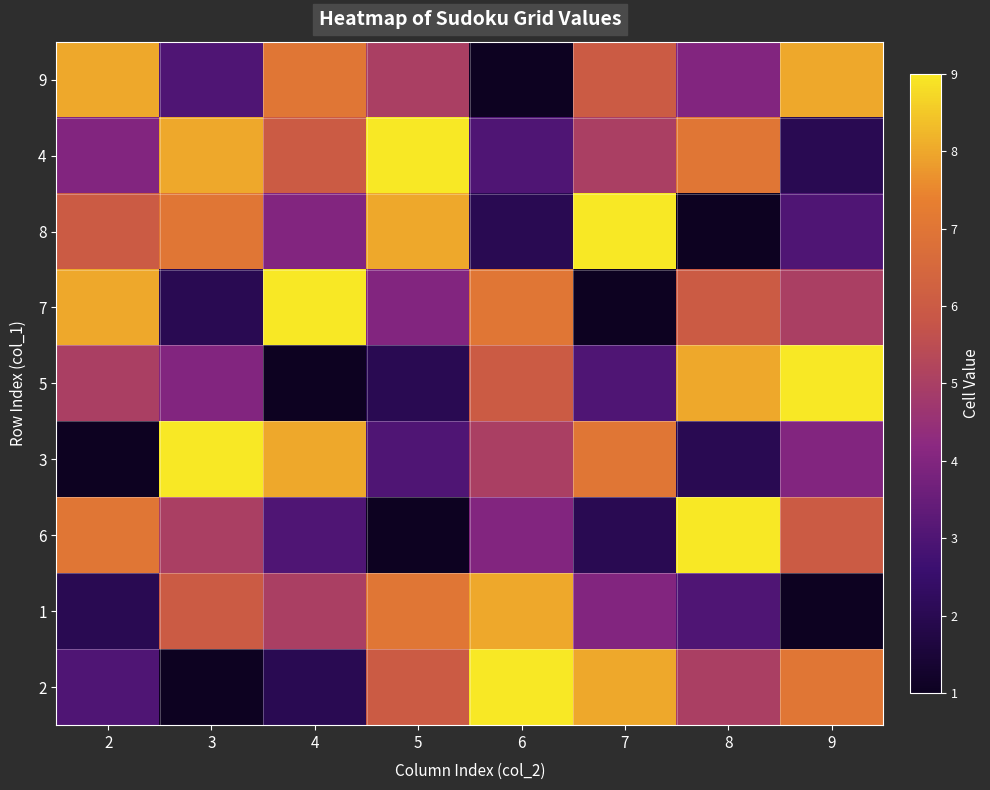

Reading right to left, what are all the values shown in this chart?

9: 9=8	8=4	7=6	6=1	5=5	4=7	3=3	2=8
4: 9=2	8=7	7=5	6=3	5=9	4=6	3=8	2=4
8: 9=3	8=1	7=9	6=2	5=8	4=4	3=7	2=6
7: 9=5	8=6	7=1	6=7	5=4	4=9	3=2	2=8
5: 9=9	8=8	7=3	6=6	5=2	4=1	3=4	2=5
3: 9=4	8=2	7=7	6=5	5=3	4=8	3=9	2=1
6: 9=6	8=9	7=2	6=4	5=1	4=3	3=5	2=7
1: 9=1	8=3	7=4	6=8	5=7	4=5	3=6	2=2
2: 9=7	8=5	7=8	6=9	5=6	4=2	3=1	2=3